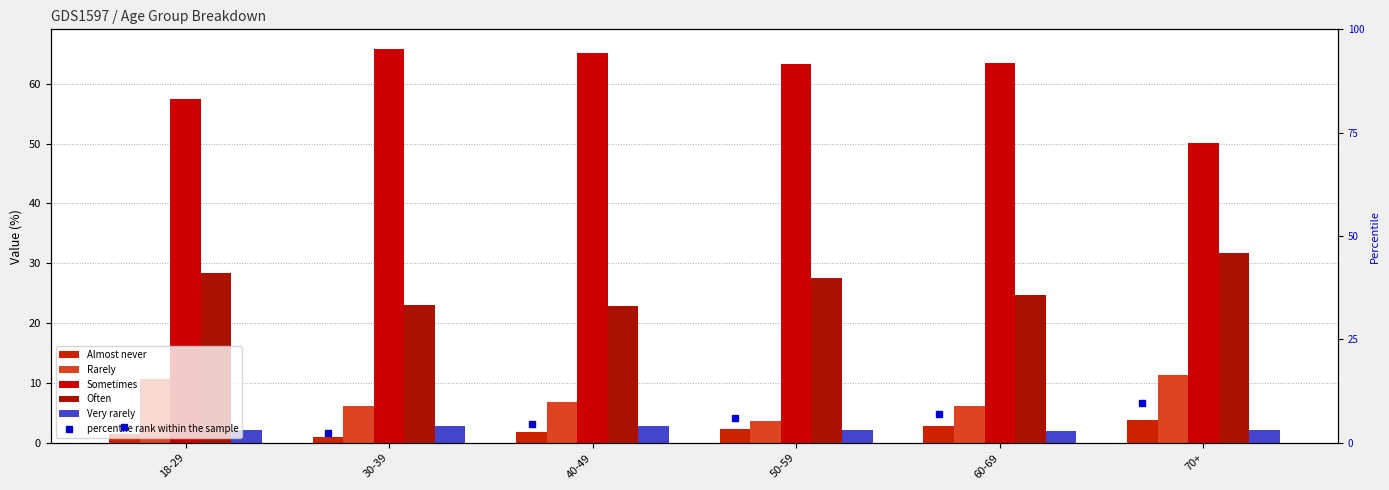

What is the spread (max minus min) of values at 18-29?

55.9